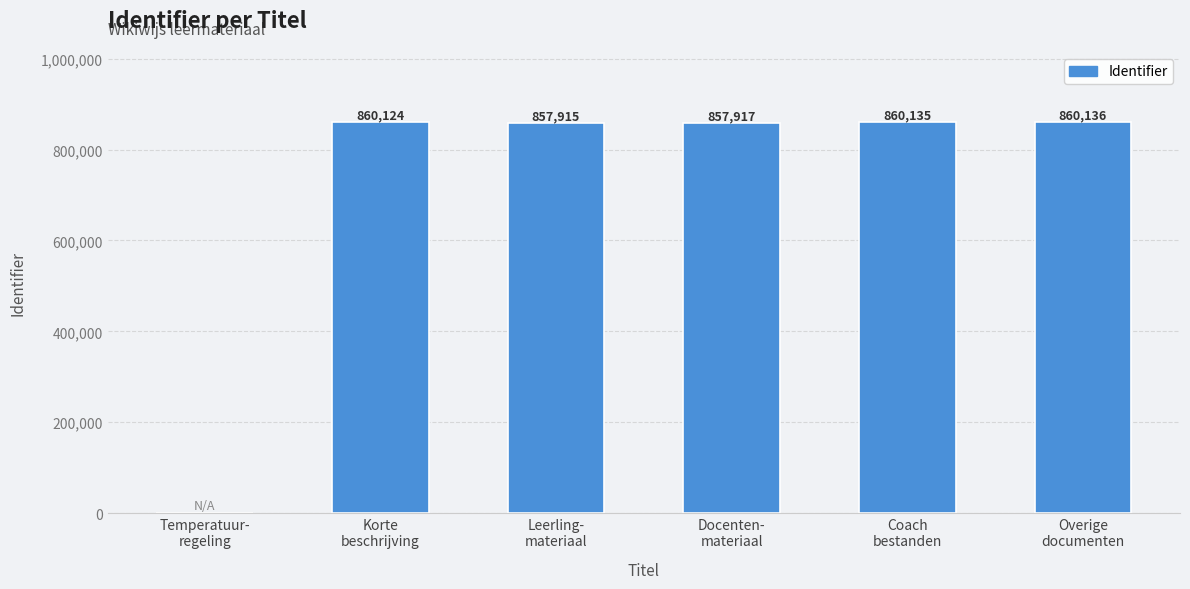

Reading left to right, extract all data points from this chart.

0	860124	857915	857917	860135	860136